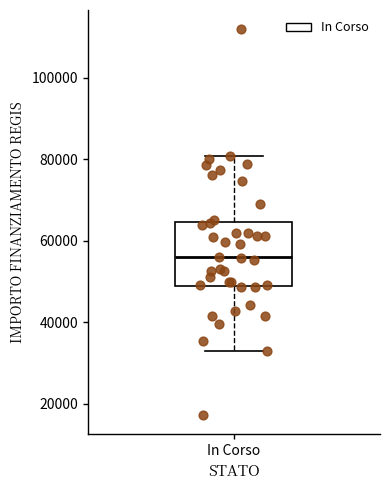

Transcribe this box plot: give where the median line is, the range the box spans, and where the two whiskers end, as read against the y-axis. The values are not printed on the chart, so give them approximately, as read against the axis.

median 56000, box 50000 to 64000, whiskers 32000 to 80000